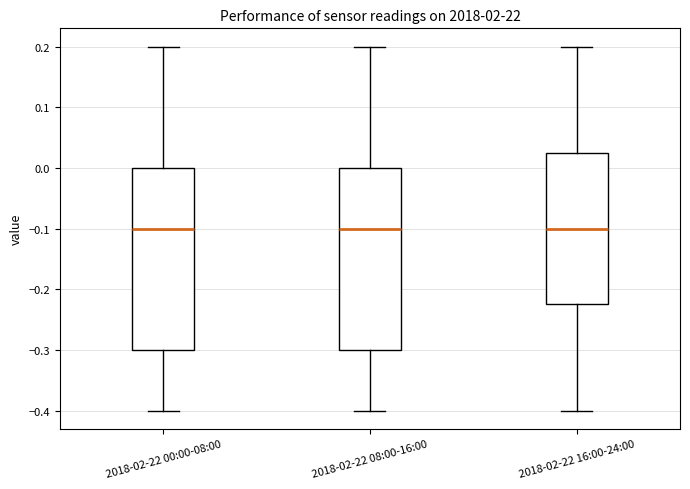

Reading left to right, transcribe this box plot: for each box, give where its median line is, the range the box spans, and where its two whiskers end, as read against the y-axis. The values are not printed on the chart, so give them approximately, as read against the axis.

2018-02-22 00:00-08:00: median -0.10, box -0.30 to 0.00, whiskers -0.40 to 0.20
2018-02-22 08:00-16:00: median -0.10, box -0.30 to 0.00, whiskers -0.40 to 0.20
2018-02-22 16:00-24:00: median -0.10, box -0.22 to 0.03, whiskers -0.40 to 0.20